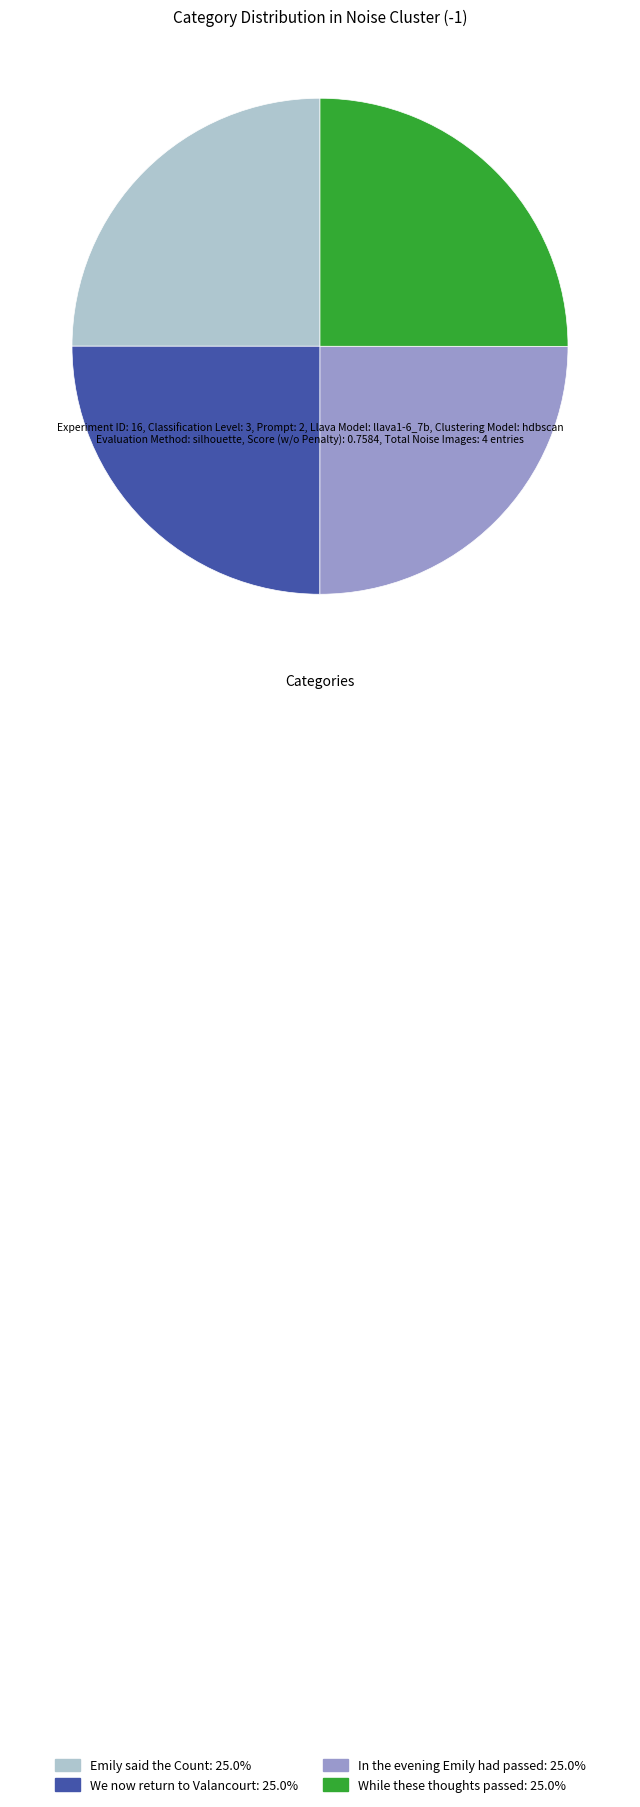

Does We now return to Valancourt: 25.0% account for over 50% of the chart?

No